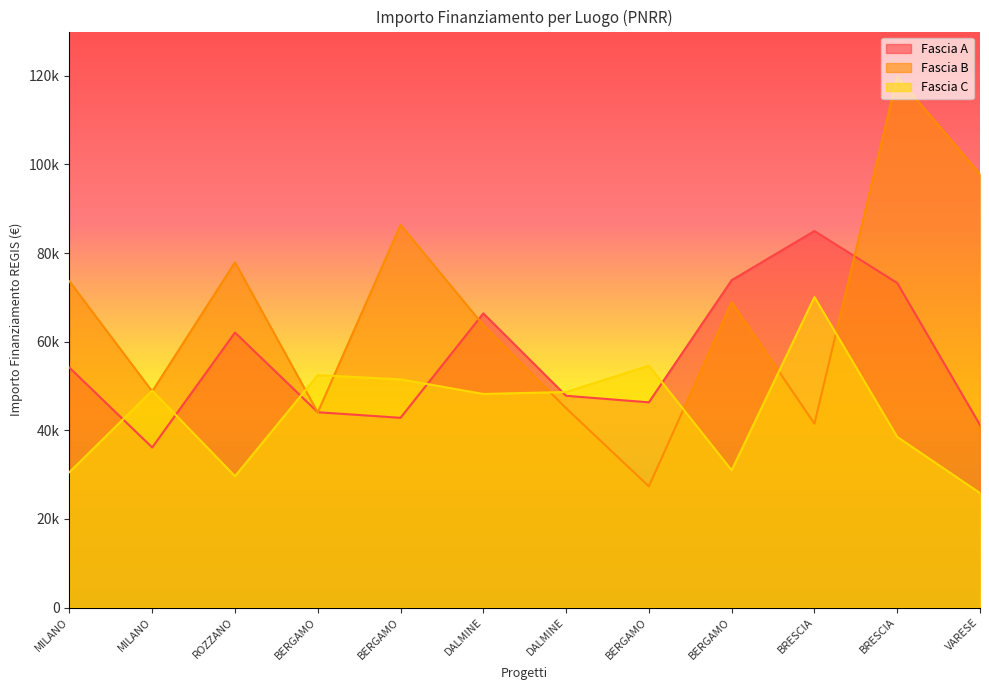

The Fascia B series shows 71626.9 at BERGAMO. True or false?

False